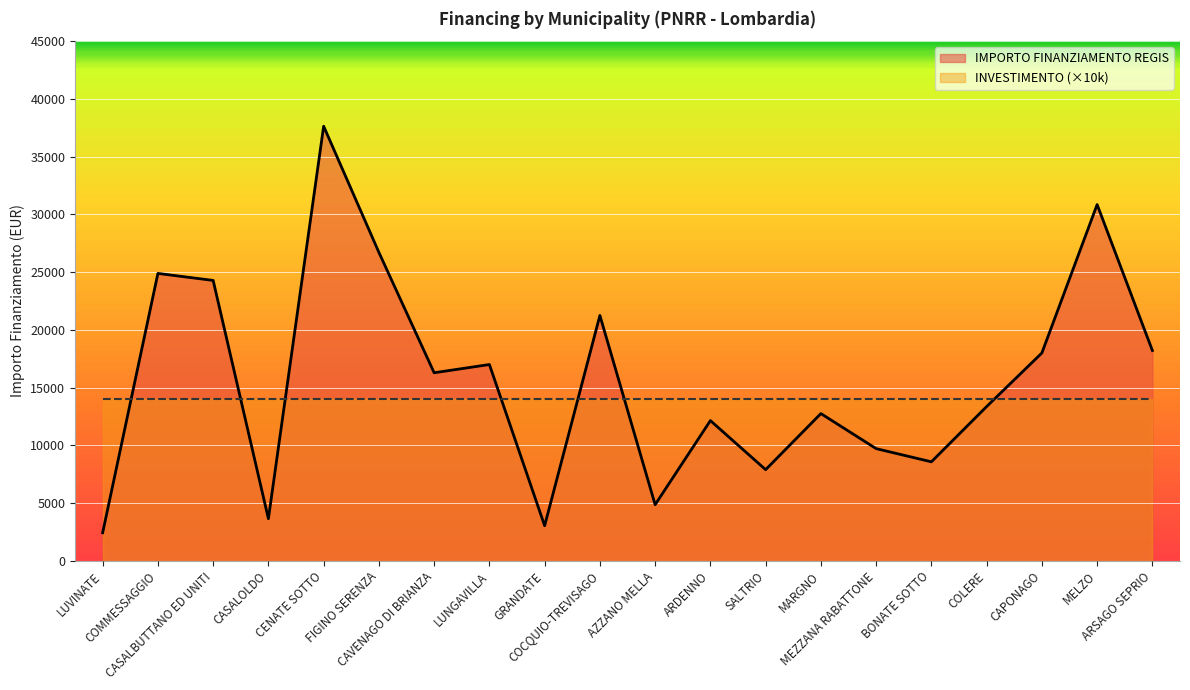

What is the average value?

15673